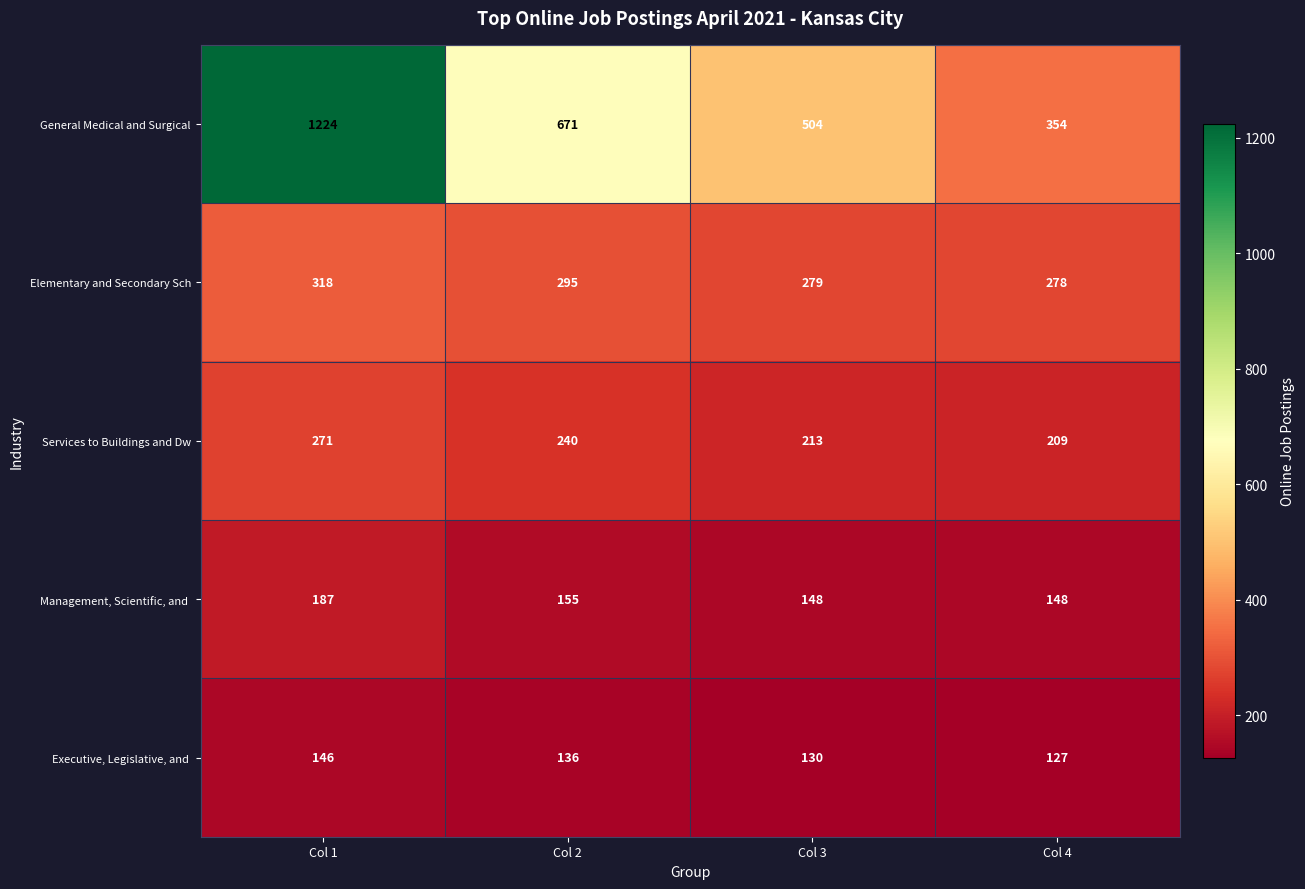

At which category does the chart reach its peak across all series?

Col 1